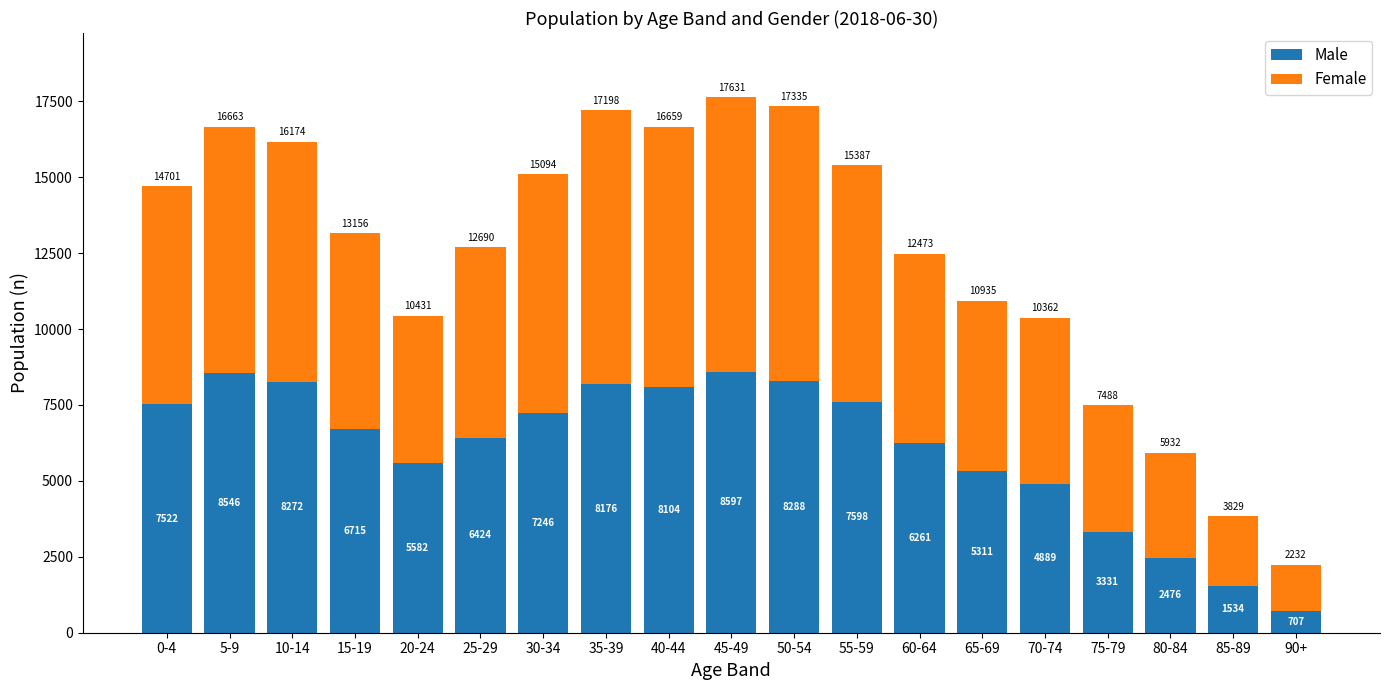

What is the total value across all series at 90+?

2232